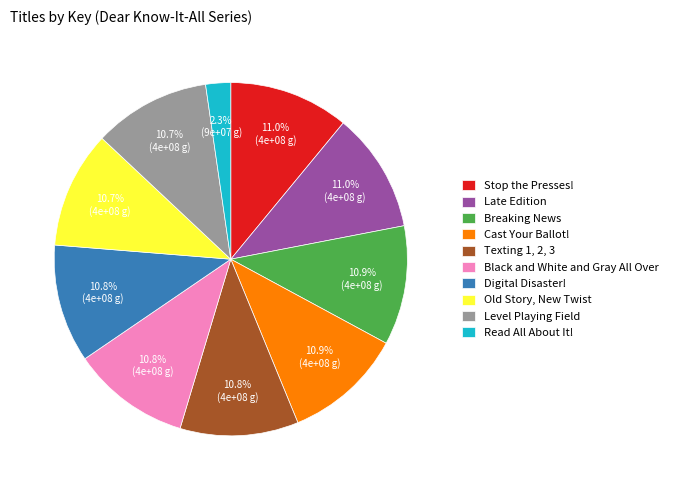

Does Texting 1, 2, 3 represent more than half of the total?

No